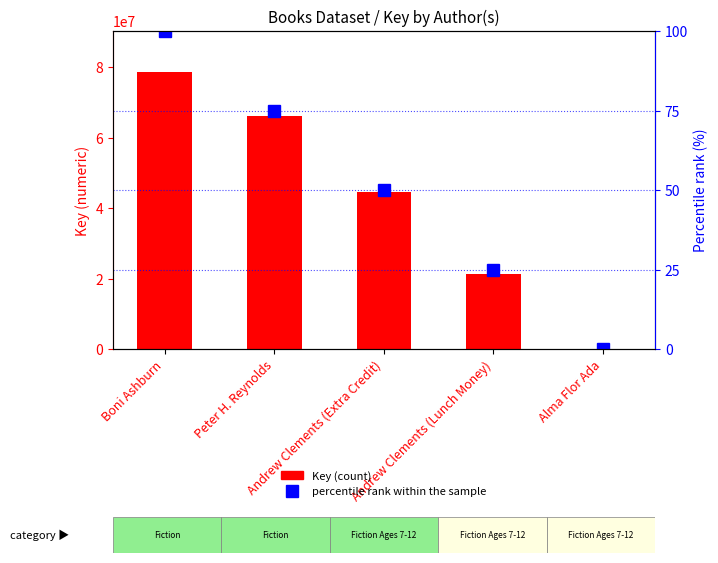

The Key (count) series shows 44494298 at Andrew Clements (Extra Credit). True or false?

True